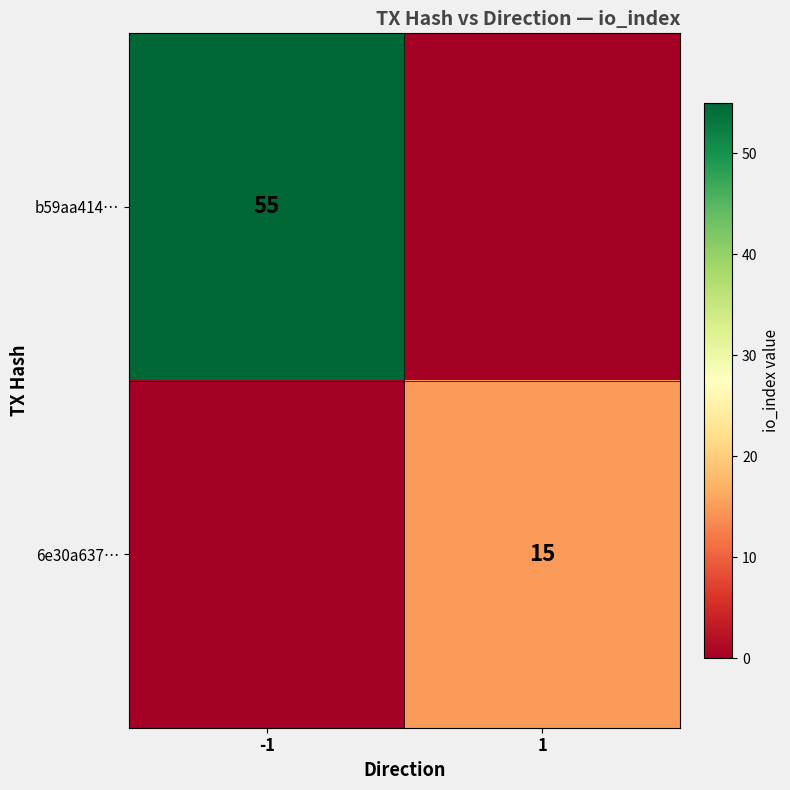

True or false: b59aa414… has a value of 32 at -1.

False